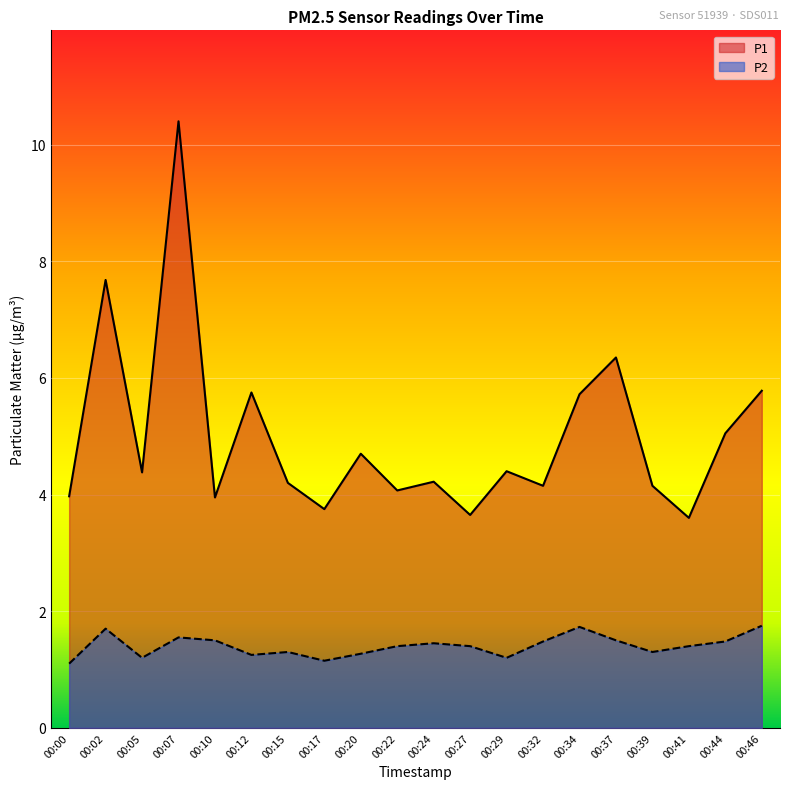

Reading right to left, what are all the values shown in this chart?

P1: 00:46=5.8	00:44=5.0	00:41=3.6	00:39=4.2	00:37=6.3	00:34=5.7	00:32=4.2	00:29=4.4	00:27=3.6	00:24=4.2	00:22=4.1	00:20=4.7	00:17=3.8	00:15=4.2	00:12=5.8	00:10=4.0	00:07=10.4	00:05=4.4	00:02=7.7	00:00=4.0
P2: 00:46=1.8	00:44=1.5	00:41=1.4	00:39=1.3	00:37=1.5	00:34=1.7	00:32=1.5	00:29=1.2	00:27=1.4	00:24=1.4	00:22=1.4	00:20=1.3	00:17=1.1	00:15=1.3	00:12=1.2	00:10=1.5	00:07=1.6	00:05=1.2	00:02=1.7	00:00=1.1